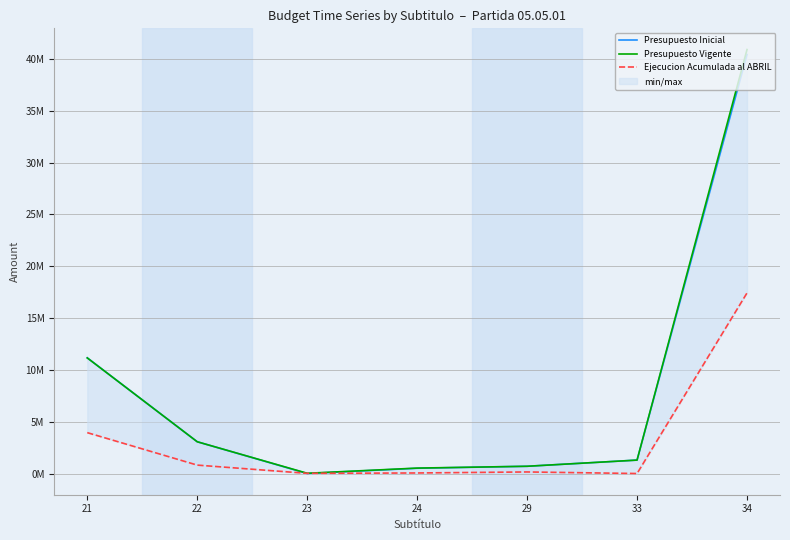

Which series has the largest total across all categories?

Presupuesto Vigente